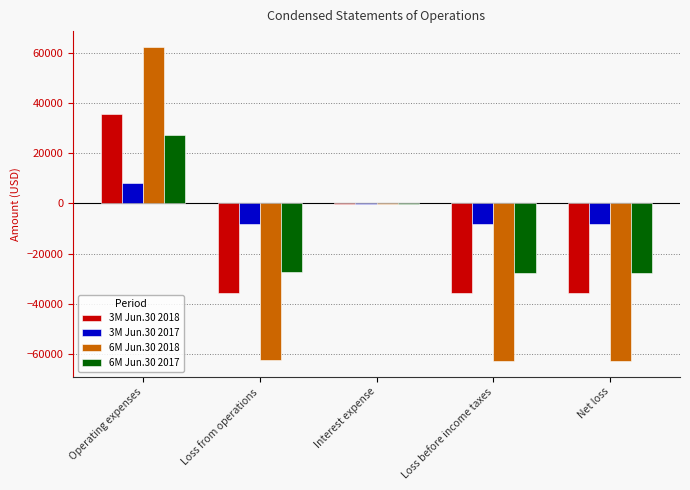

The 6M Jun.30 2017 series shows -27649 at Loss before income taxes. True or false?

True